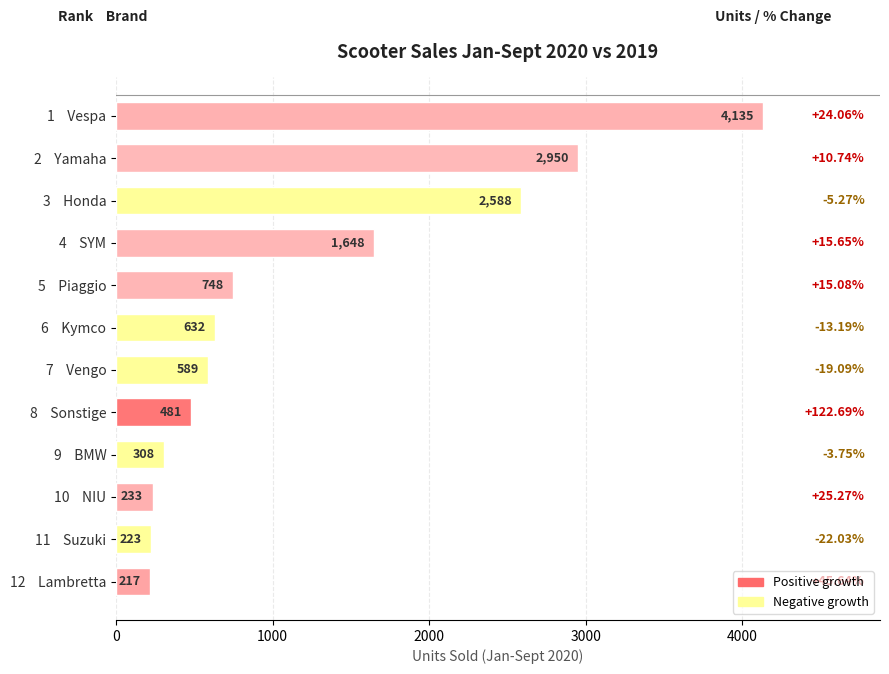

List the labels in order of value, smallest first.

12    Lambretta, 11    Suzuki, 10    NIU, 9    BMW, 8    Sonstige, 7    Vengo, 6    Kymco, 5    Piaggio, 4    SYM, 3    Honda, 2    Yamaha, 1    Vespa